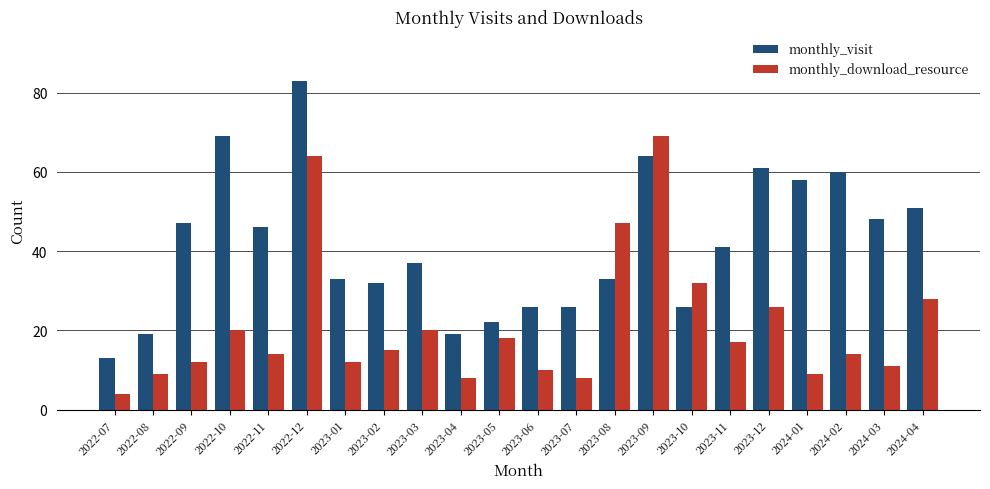

How many bars are there in total?

44